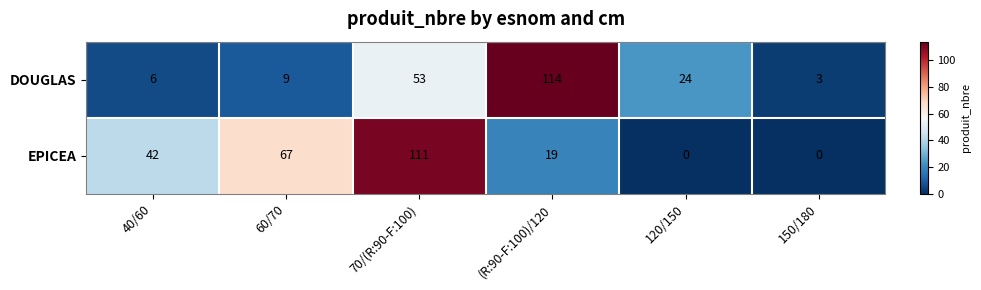

Reading left to right, transcribe all the data shown in this chart.

DOUGLAS: 40/60=6	60/70=9	70/(R:90-F:100)=53	(R:90-F:100)/120=114	120/150=24	150/180=3
EPICEA: 40/60=42	60/70=67	70/(R:90-F:100)=111	(R:90-F:100)/120=19	120/150=0	150/180=0